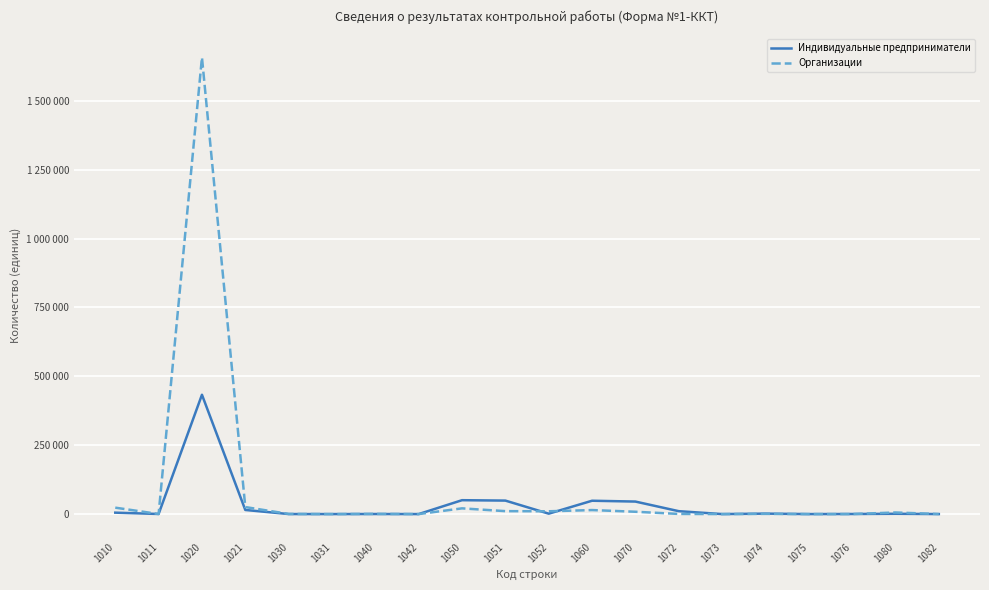

Where does the Организации series first go above 719?

1010